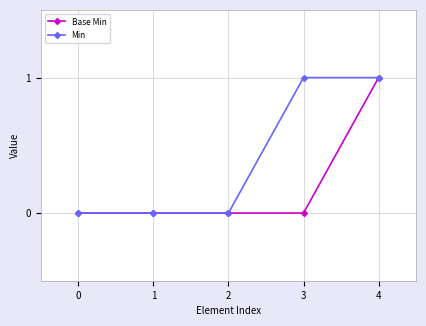

At which category is the sum across all series the highest?

4